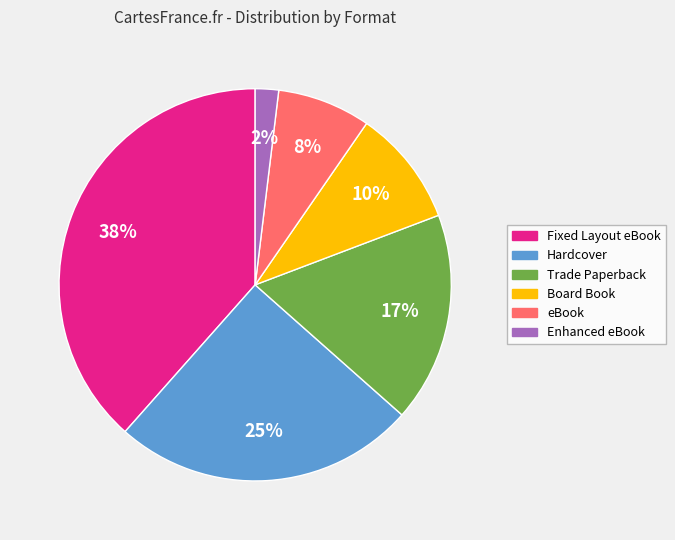

To the nearest percent, what percentage of the pie is Board Book?

10%